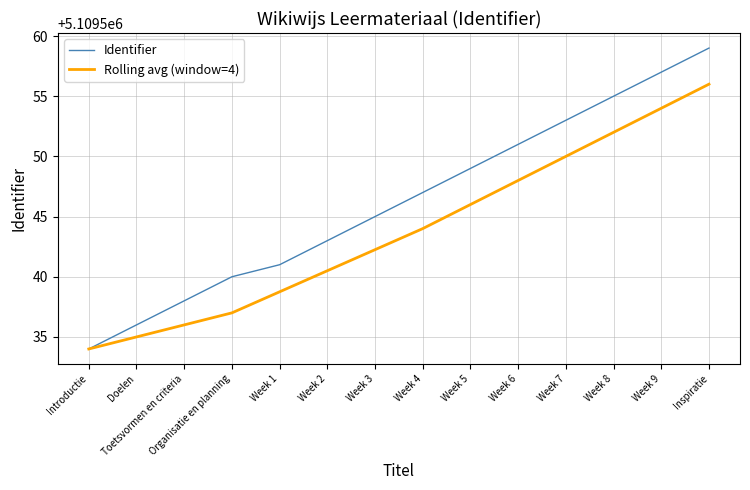

List the labels in order of Identifier value, smallest first.

Introductie, Doelen, Toetsvormen en criteria, Organisatie en planning, Week 1, Week 2, Week 3, Week 4, Week 5, Week 6, Week 7, Week 8, Week 9, Inspiratie